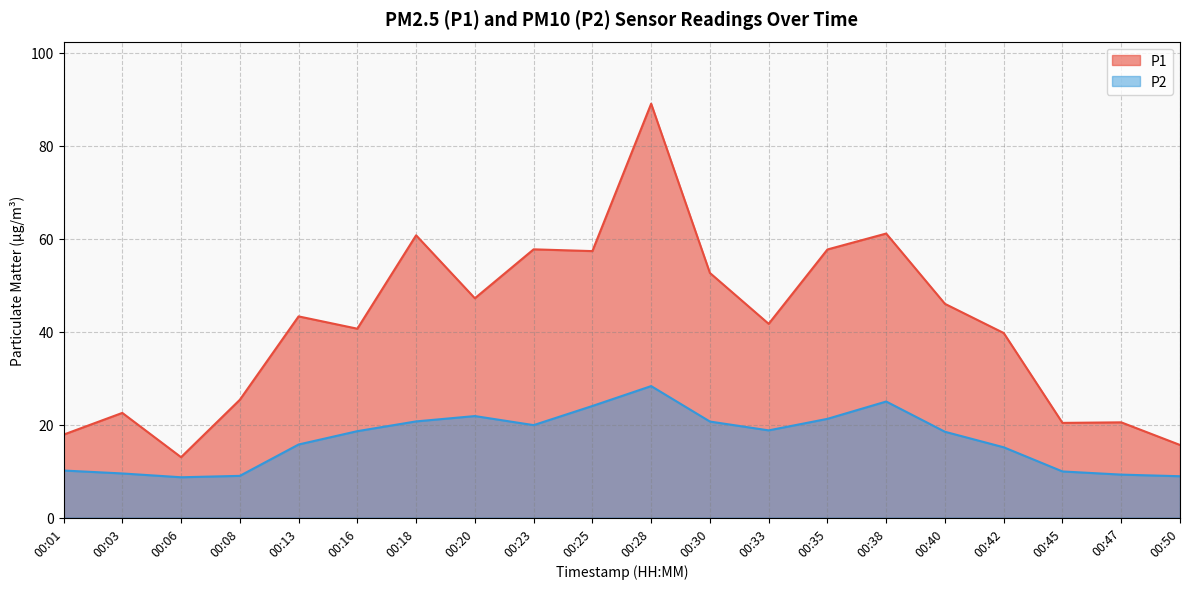

Which series has the largest total across all categories?

P1